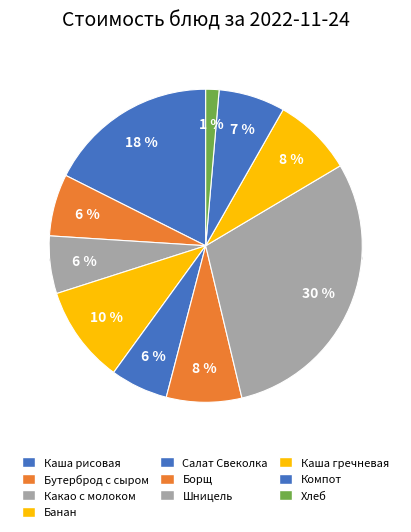

Rank the categories by value from highest to lowest.

Шницель рубленный, Каша рисовая молочная, Банан свежий, Каша гречневая, Борщ с капустой, Компот из кураги, Бутерброд с сыром, Какао с молоком, Салат Свеколка, Хлеб ржано-пшеничный